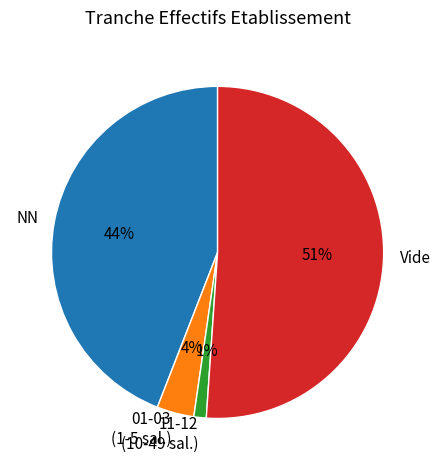

To the nearest percent, what portion does Vide represent?

51%